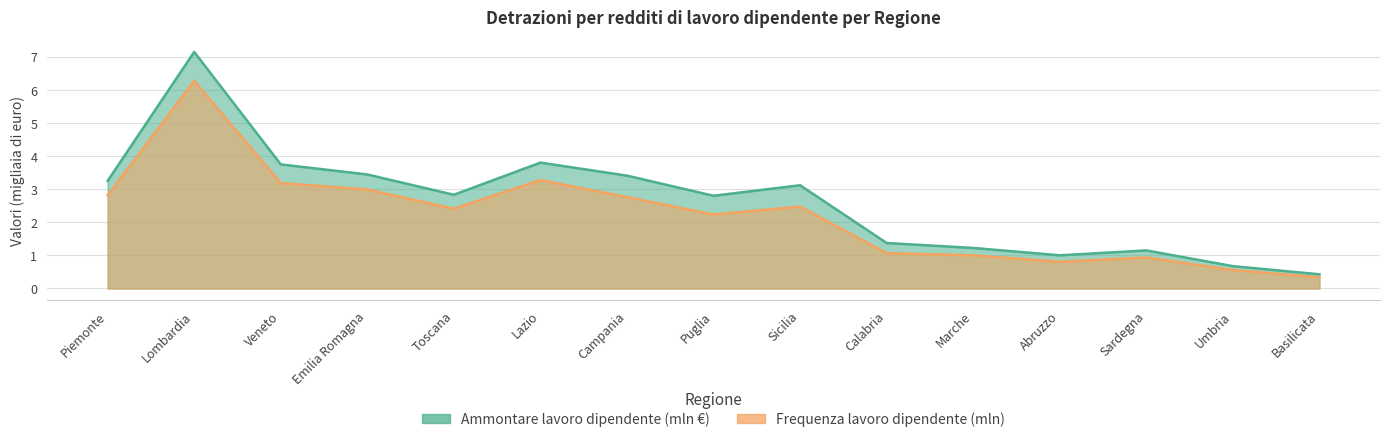

Rank the series at Calabria from lowest to highest value.

Frequenza lavoro dipendente, Ammontare lavoro dipendente